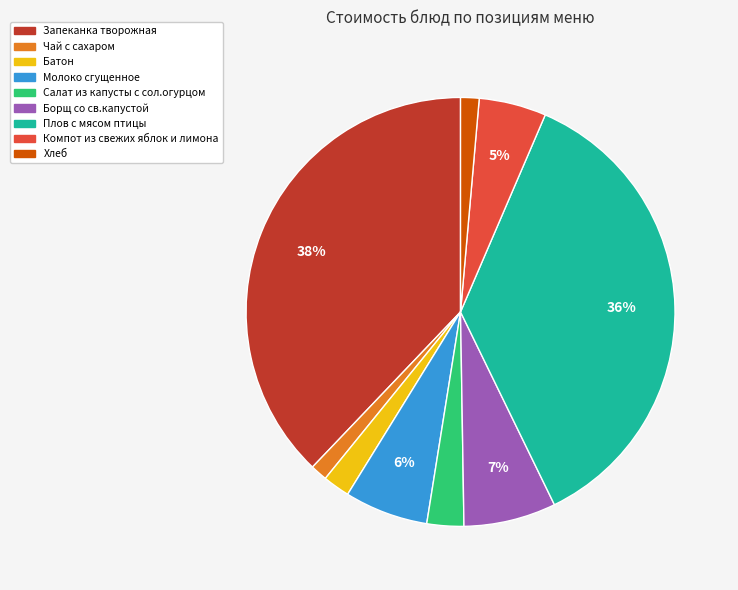

Combined, do Салат из капусты с сол.огурцом and Плов с мясом птицы account for over 50%?

No